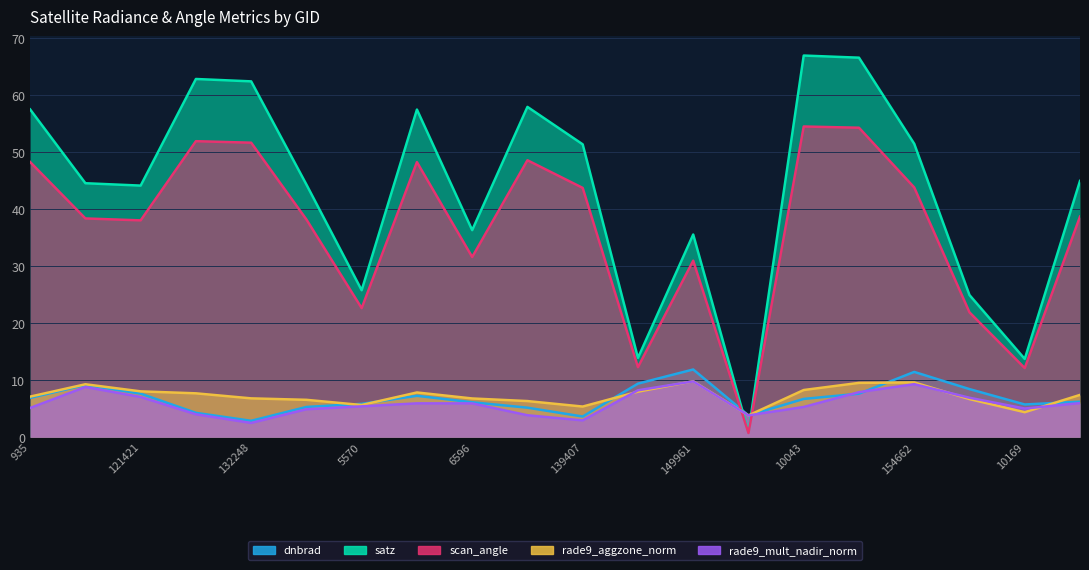

What is the spread (max minus min) of values at 6596?

30.4